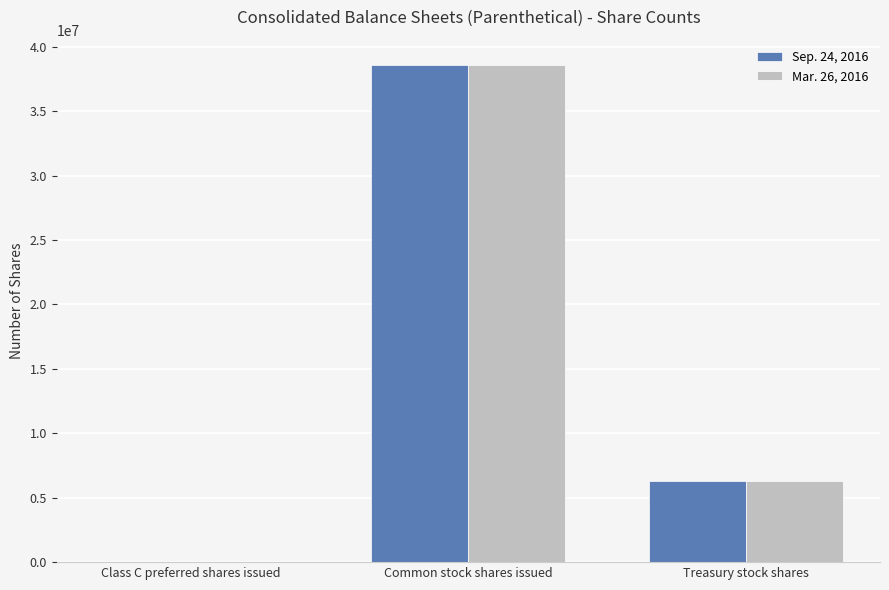

How many groups of bars are there?

3